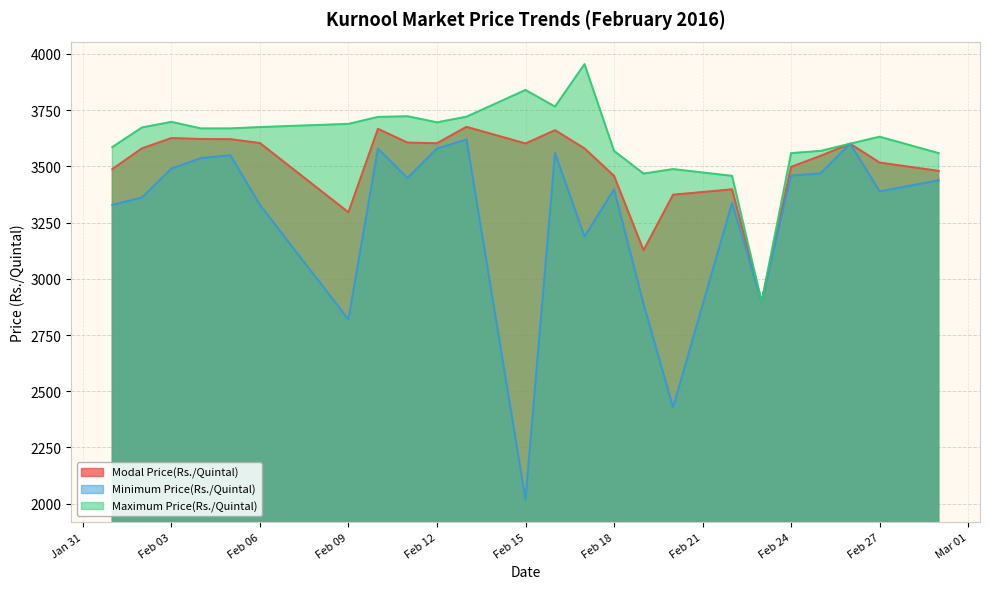

What is the minimum value for Modal Price(Rs./Quintal)?

2898